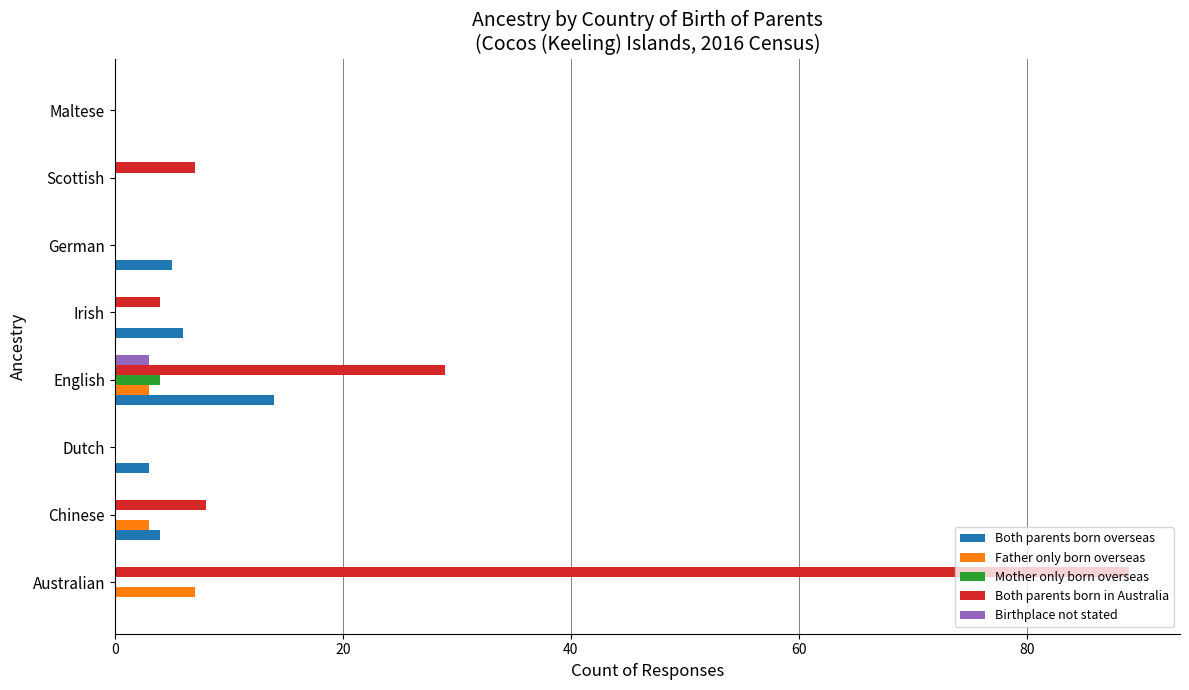

At which category is the sum across all series the highest?

Australian